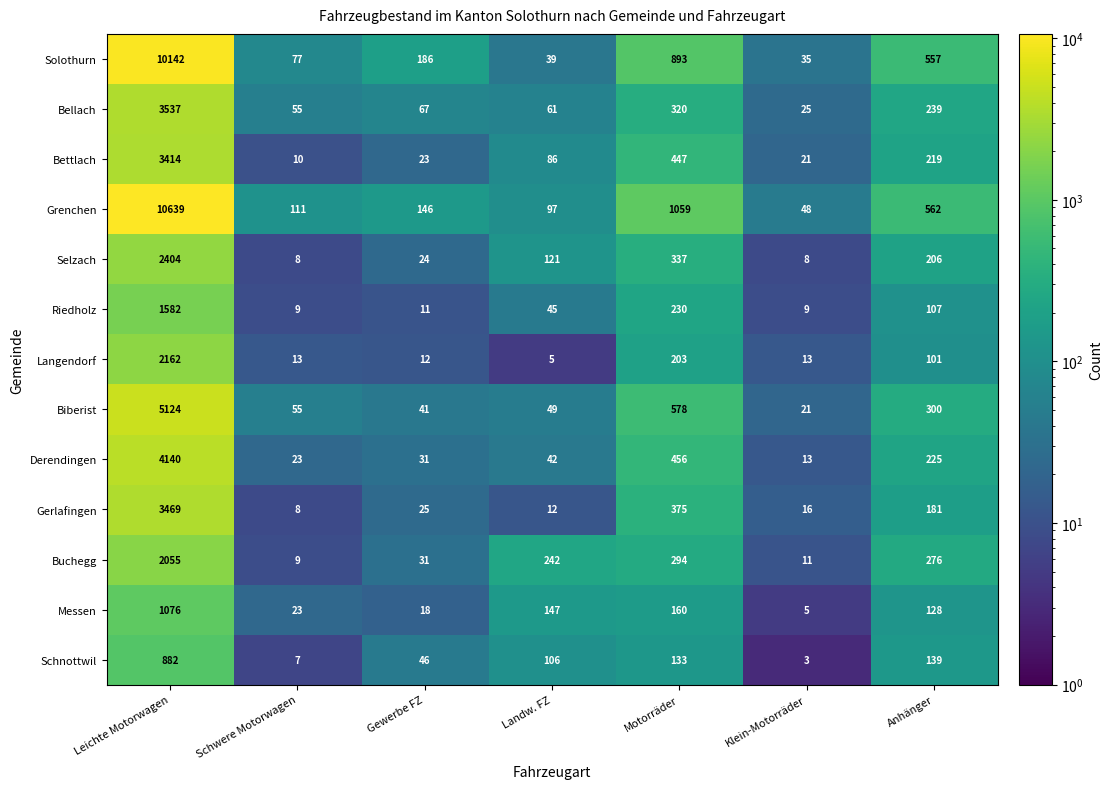

List the series in order of their peak value, lowest first.

Schnottwil, Messen, Riedholz, Buchegg, Langendorf, Selzach, Bettlach, Gerlafingen, Bellach, Derendingen, Biberist, Solothurn, Grenchen